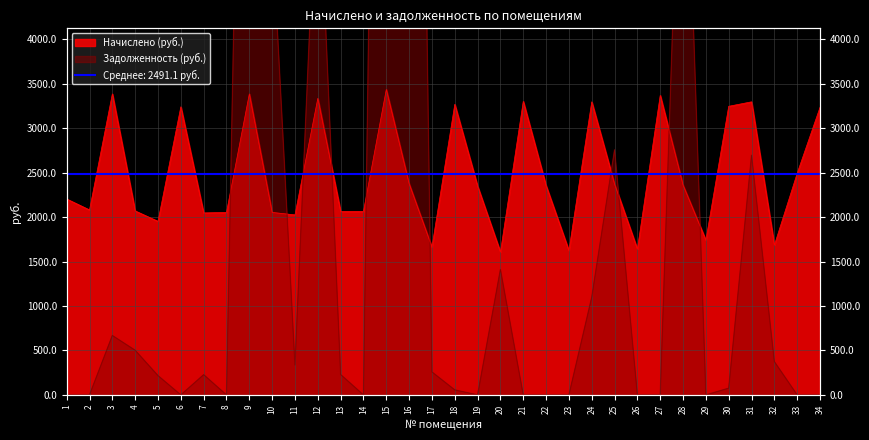

Between 10 and 27, which series saw the biggest shift?

задолженность (взнос)